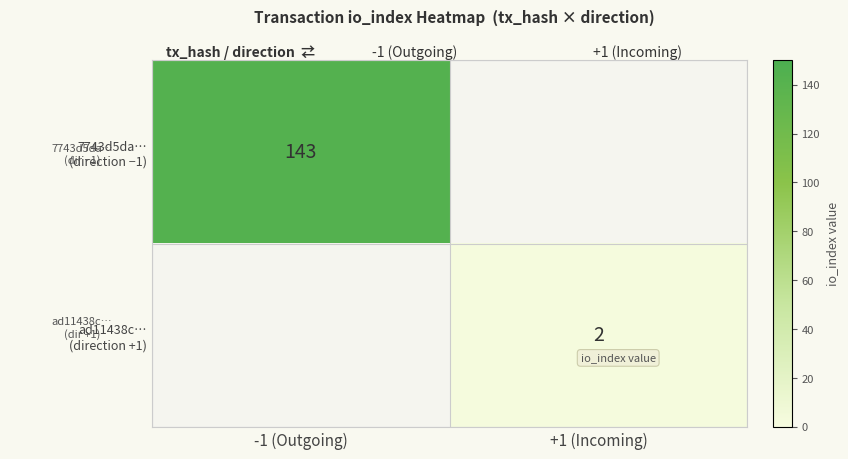

Is it true that 7743d5da… (direction −1) equals -77 at +1 (Incoming)?

False